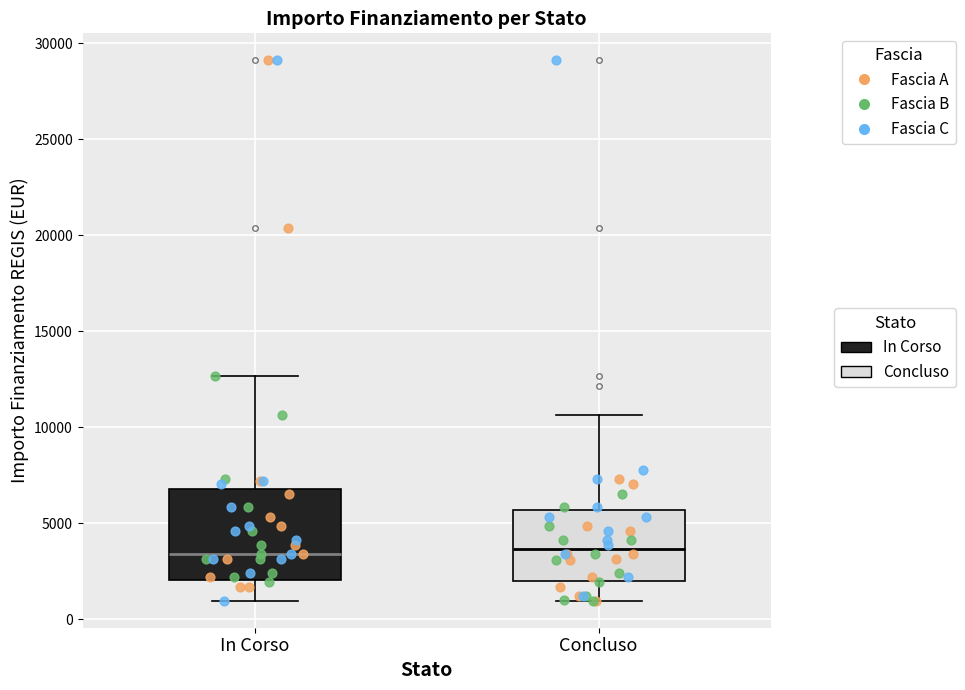

Reading left to right, transcribe this box plot: for each box, give where its median line is, the range the box spans, and where its two whiskers end, as read against the y-axis. The values are not printed on the chart, so give them approximately, as read against the axis.

In Corso: median 3500, box 2000 to 7000, whiskers 1000 to 12500
Concluso: median 3500, box 2000 to 5500, whiskers 1000 to 10500